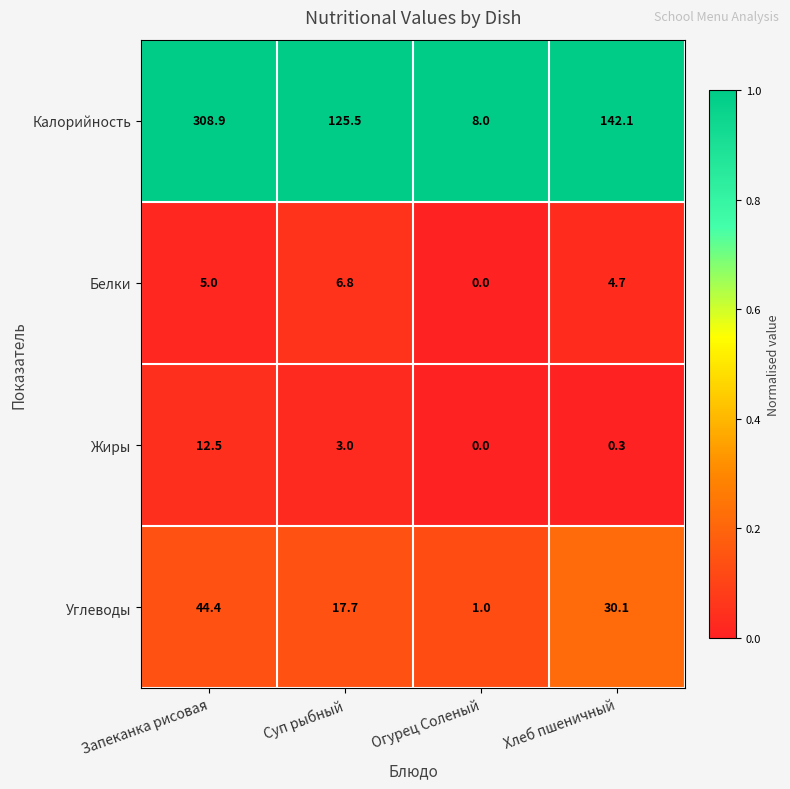

Reading left to right, list all the values displayed in this chart.

Калорийность: Запеканка рисовая=308.9	Суп рыбный=125.5	Огурец Соленый=8.0	Хлеб пшеничный=142.1
Белки: Запеканка рисовая=5.0	Суп рыбный=6.8	Огурец Соленый=0.0	Хлеб пшеничный=4.7
Жиры: Запеканка рисовая=12.5	Суп рыбный=3.0	Огурец Соленый=0.0	Хлеб пшеничный=0.3
Углеводы: Запеканка рисовая=44.4	Суп рыбный=17.7	Огурец Соленый=1.0	Хлеб пшеничный=30.1